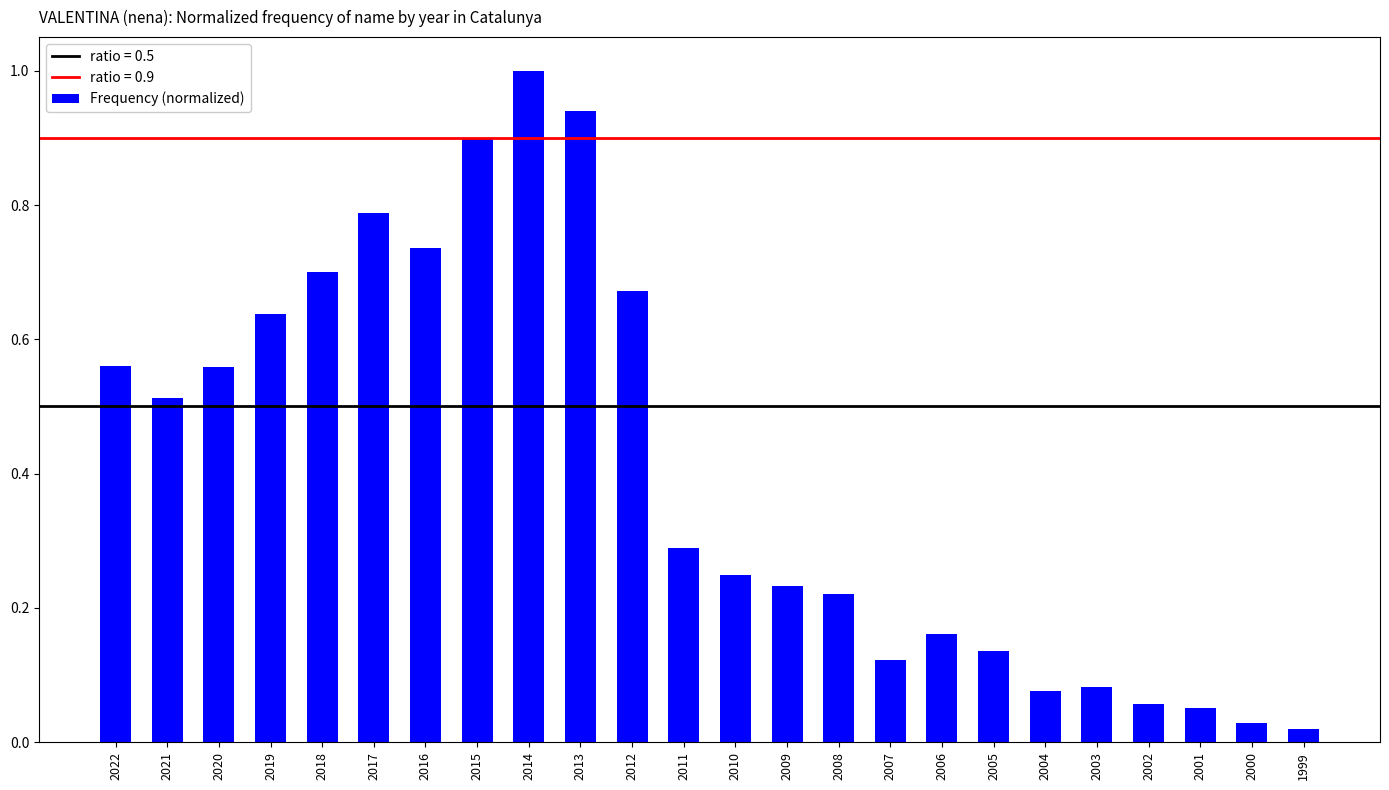

Between 2019 and 2016, which is larger?

2016